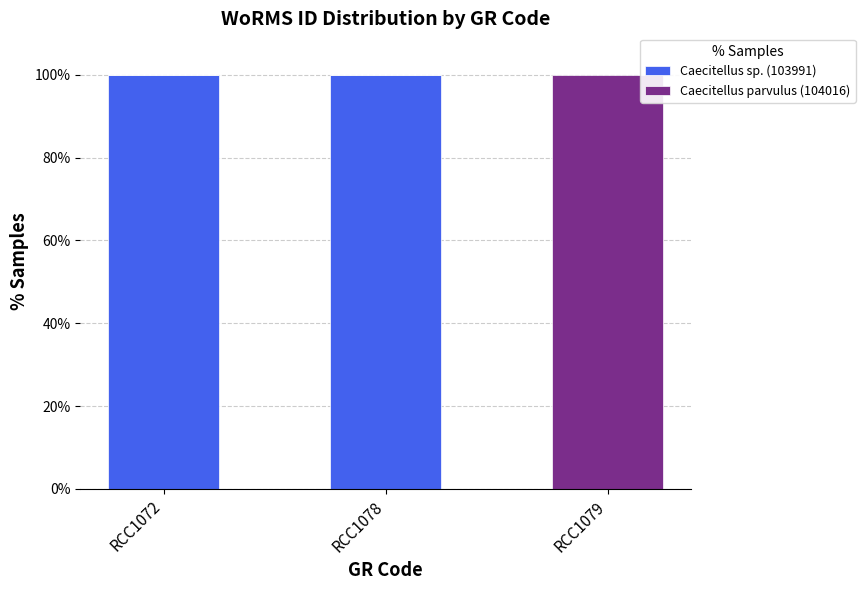

Is it true that Caecitellus sp. (103991) equals -49 at RCC1079?

False